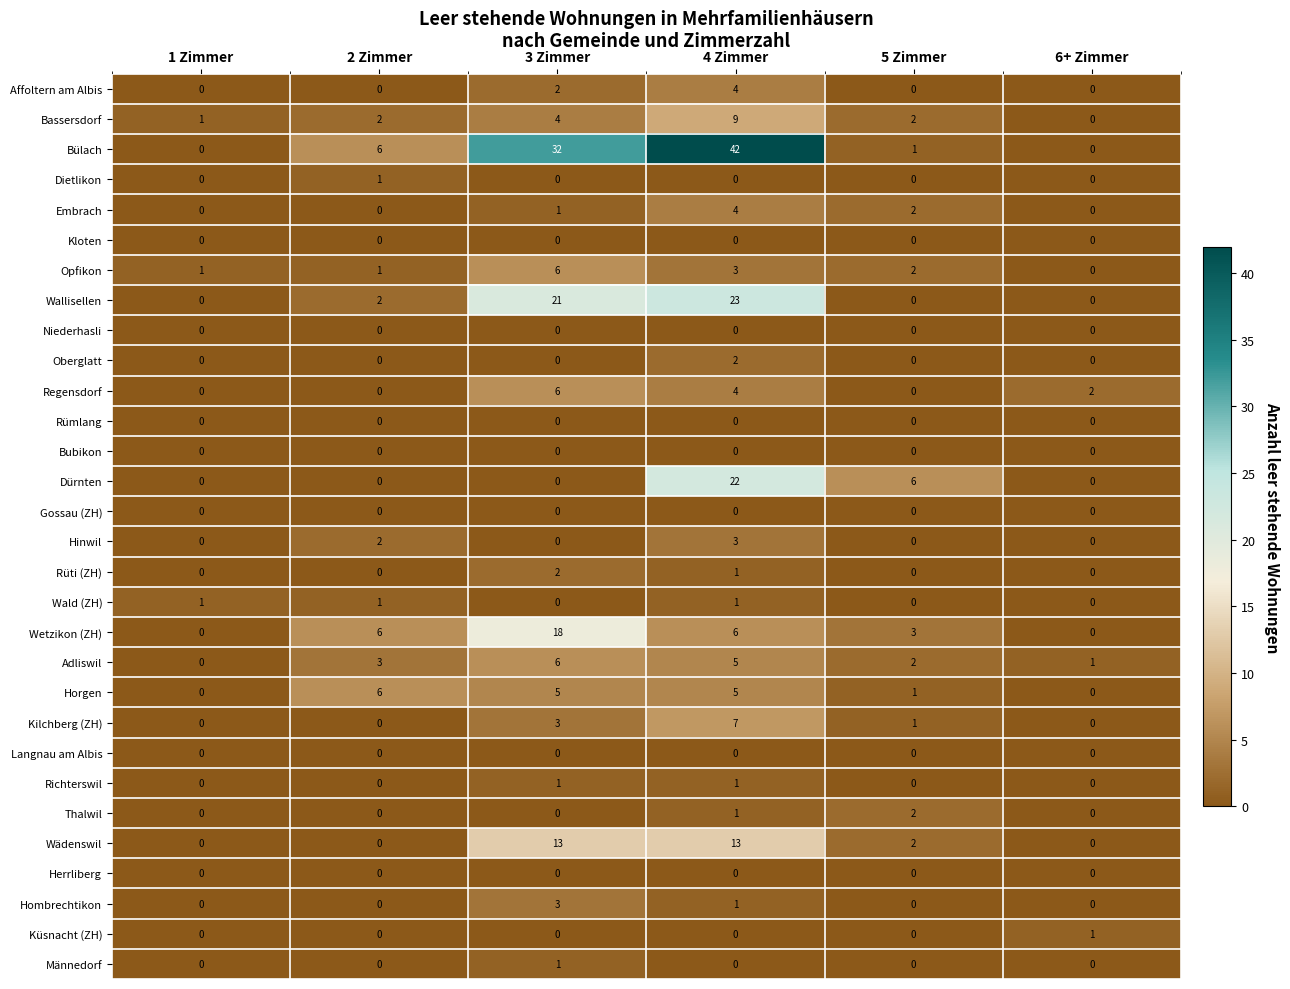

Is the value of Wetzikon (ZH) at 2 Zimmer greater than the value of Rümlang at 1 Zimmer?

Yes